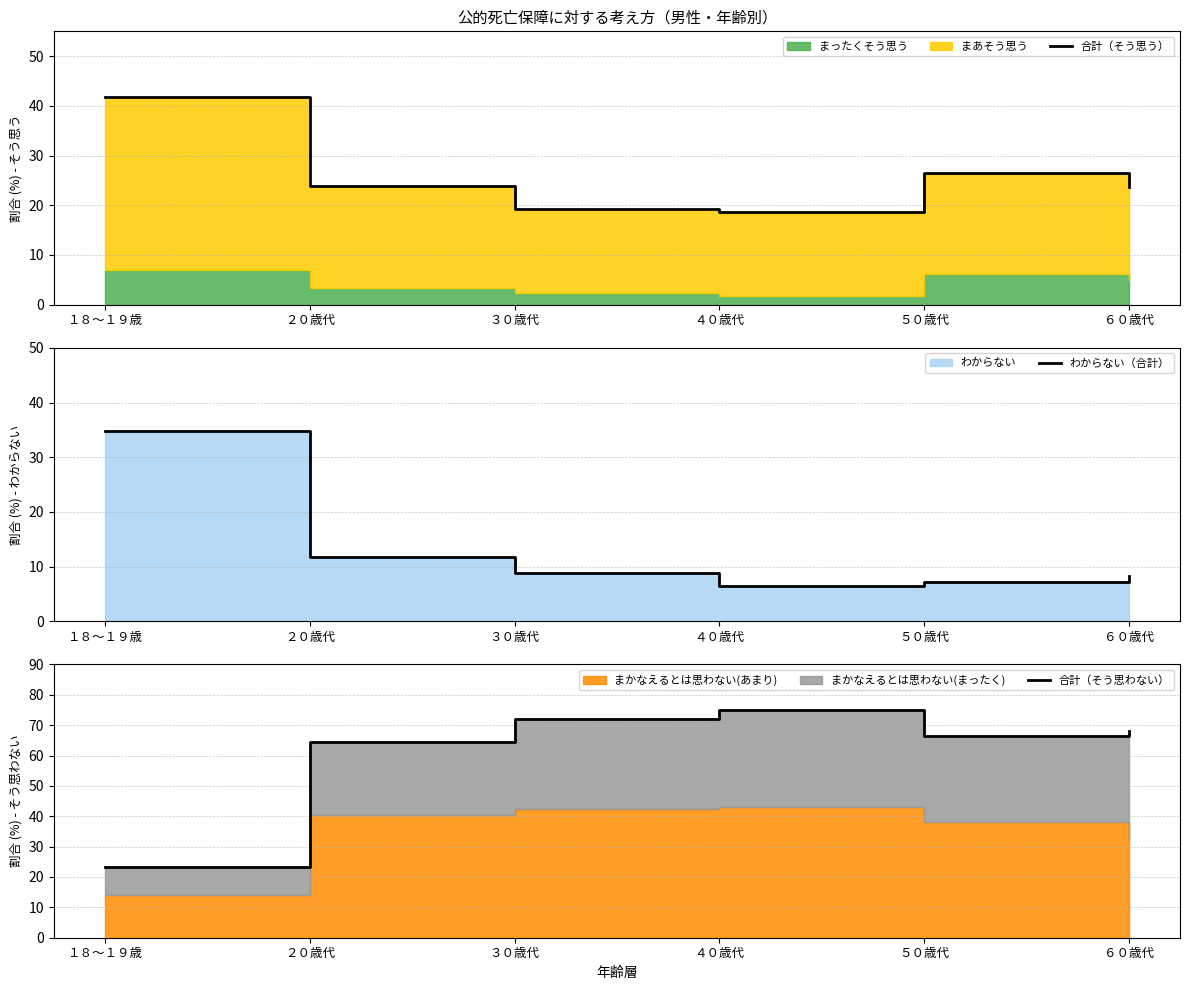

Which series has the largest total across all categories?

合計（そう思わない）